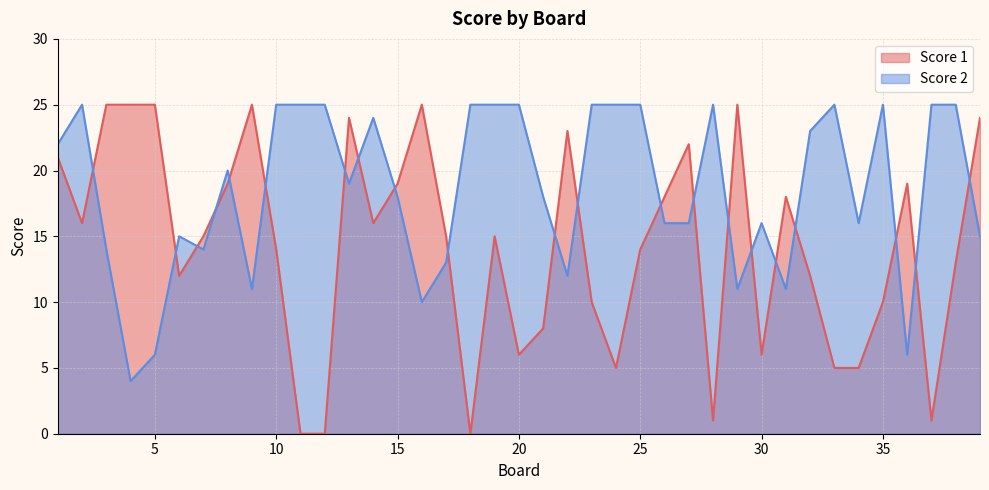

How many data points in Score 2 are less than 19?

19